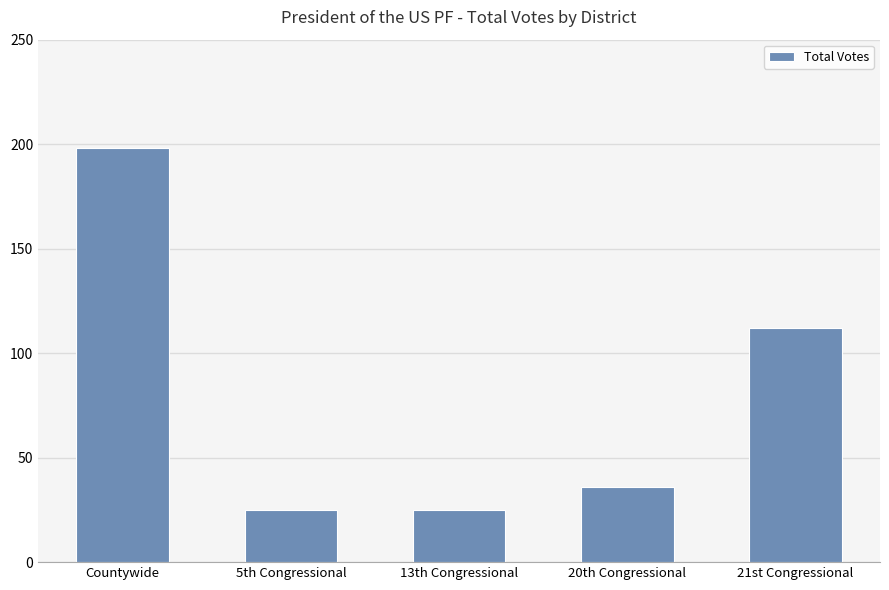

The value at Countywide is 59. True or false?

False